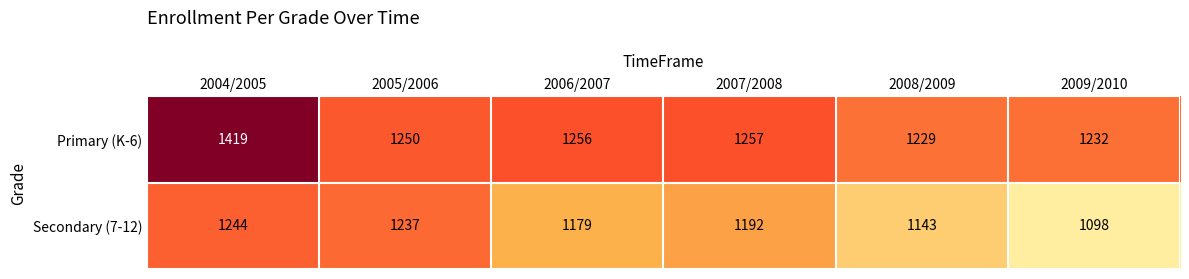

Reading left to right, list all the values displayed in this chart.

Primary (K-6): 2004/2005=1419	2005/2006=1250	2006/2007=1256	2007/2008=1257	2008/2009=1229	2009/2010=1232
Secondary (7-12): 2004/2005=1244	2005/2006=1237	2006/2007=1179	2007/2008=1192	2008/2009=1143	2009/2010=1098